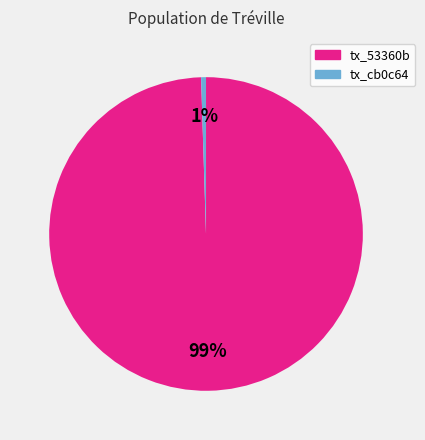

How many segments does this pie chart have?

2